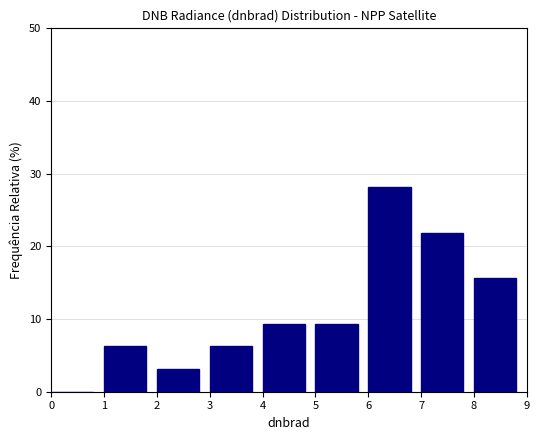

Reading left to right, list every bar in this chart as the range it spans on the x-axis followed by its height. The values are not printed on the chart, so give them approximately, as read against the axis.

0 to 1: 0
1 to 2: 6
2 to 3: 3
3 to 4: 6
4 to 5: 9
5 to 6: 9
6 to 7: 28
7 to 8: 22
8 to 9: 16